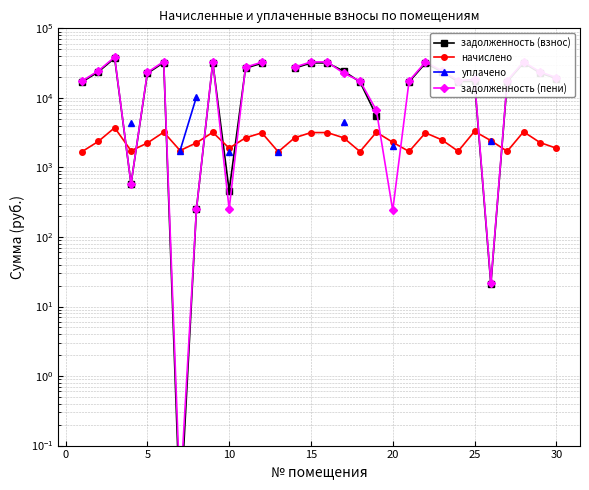

The задолженность (пени) series shows 6567.5 at −5. True or false?

False